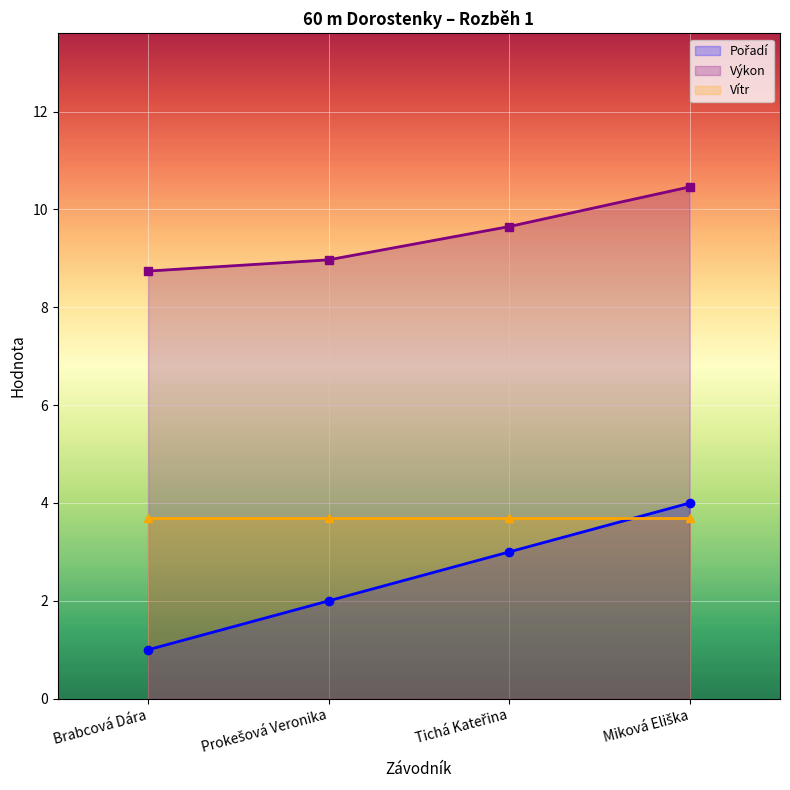

What is the value of the Vítr point at the 2nd from the left?

3.7